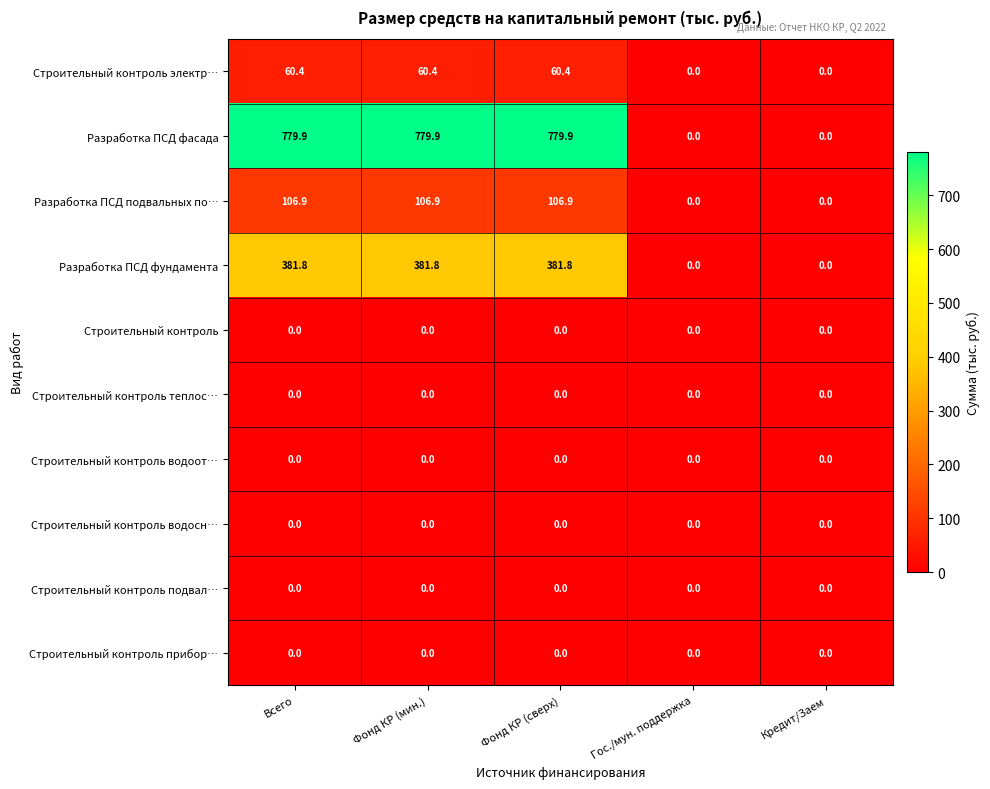

Between Всего and Кредит/Заем, which series saw the biggest shift?

Разработка ПСД фасада